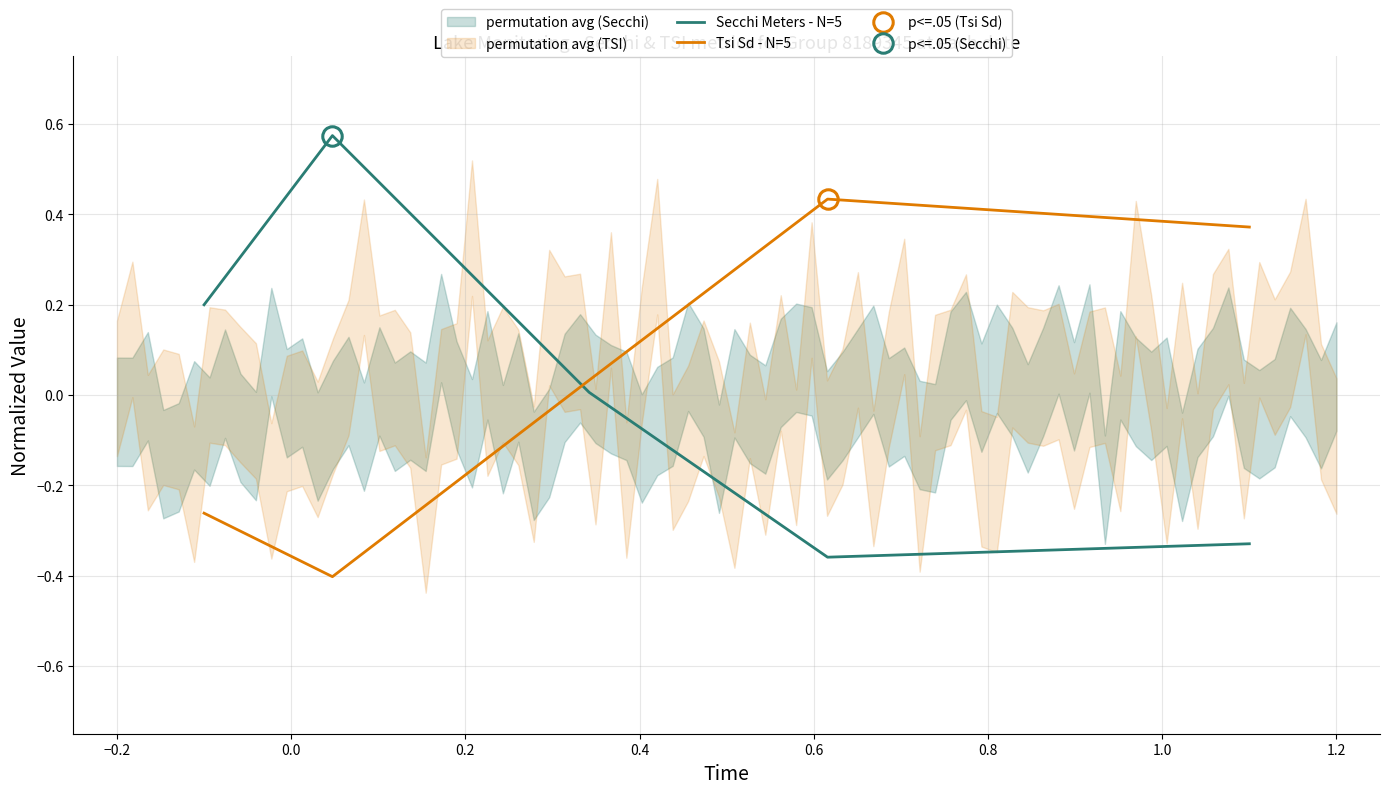

Reading left to right, extract all data points from this chart.

Secchi Meters - N=5: 0.2	0.6	0.0	-0.4	-0.3
Tsi Sd - N=5: -0.3	-0.4	0.0	0.4	0.4